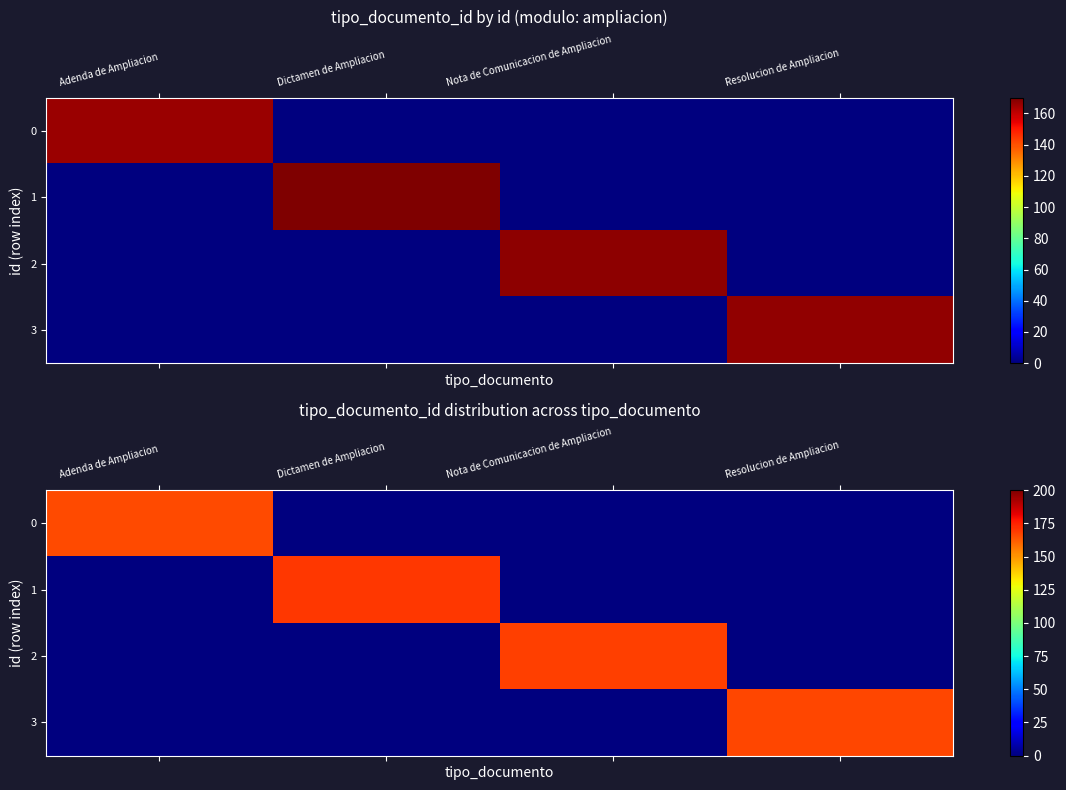

Count the number of data series in this chart.

4